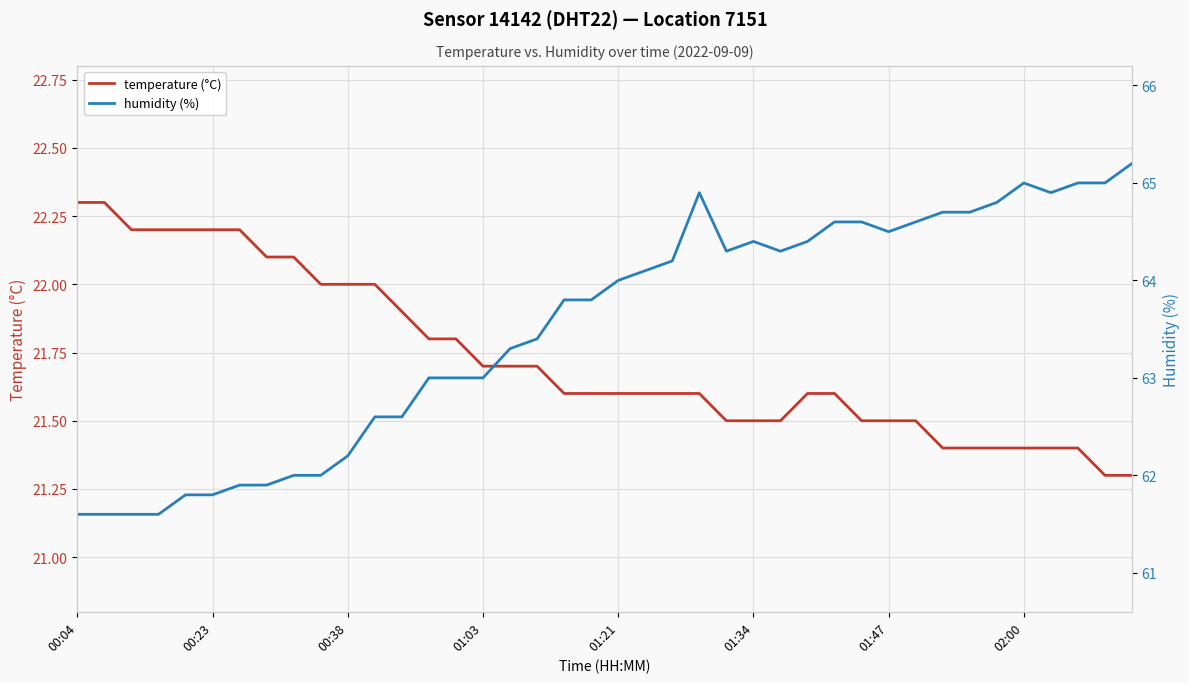

Read the humidity (%) value at 34.

64.8